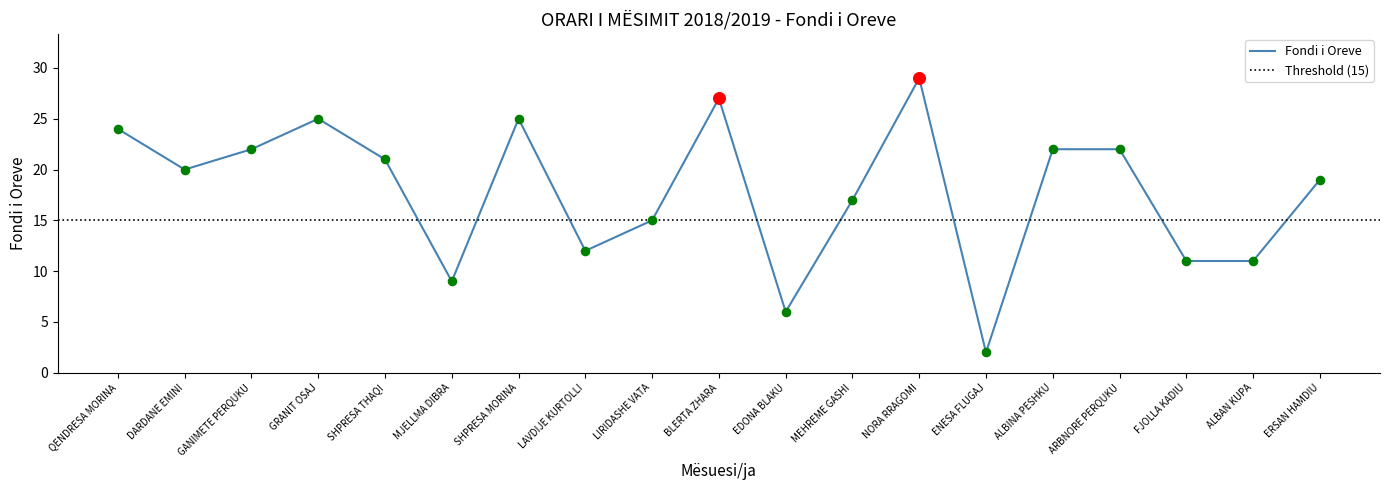

Between NORA RRAGOMI and SHPRESA THAQI, which is larger?

NORA RRAGOMI